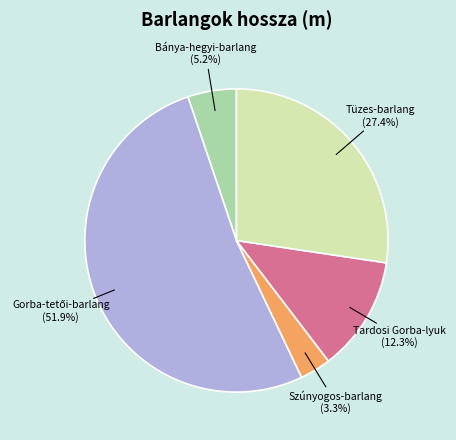

Does Szúnyogos-barlang account for over 50% of the chart?

No